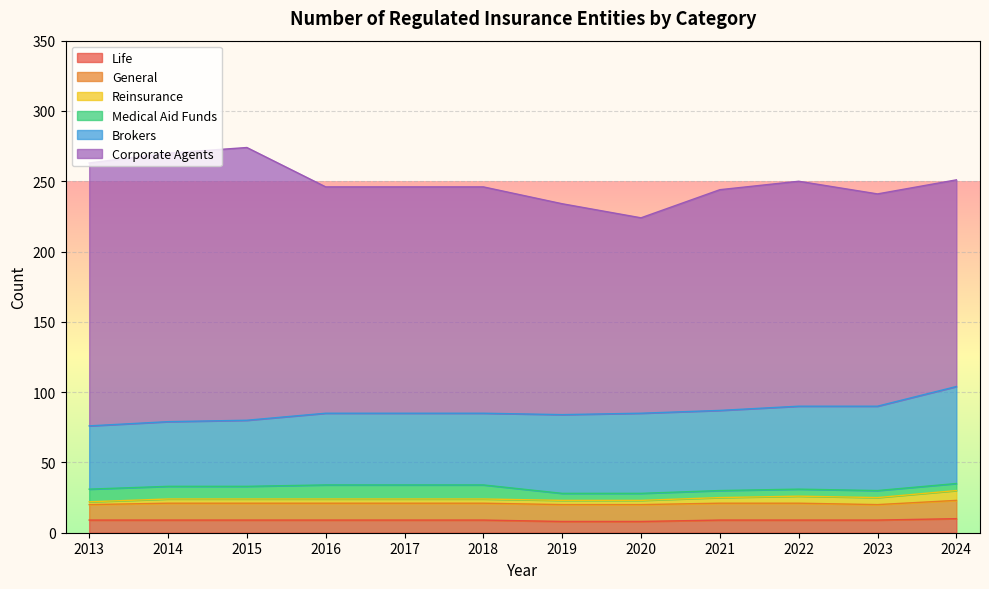

Is it true that Medical Aid Funds equals 8 at 2021?

False